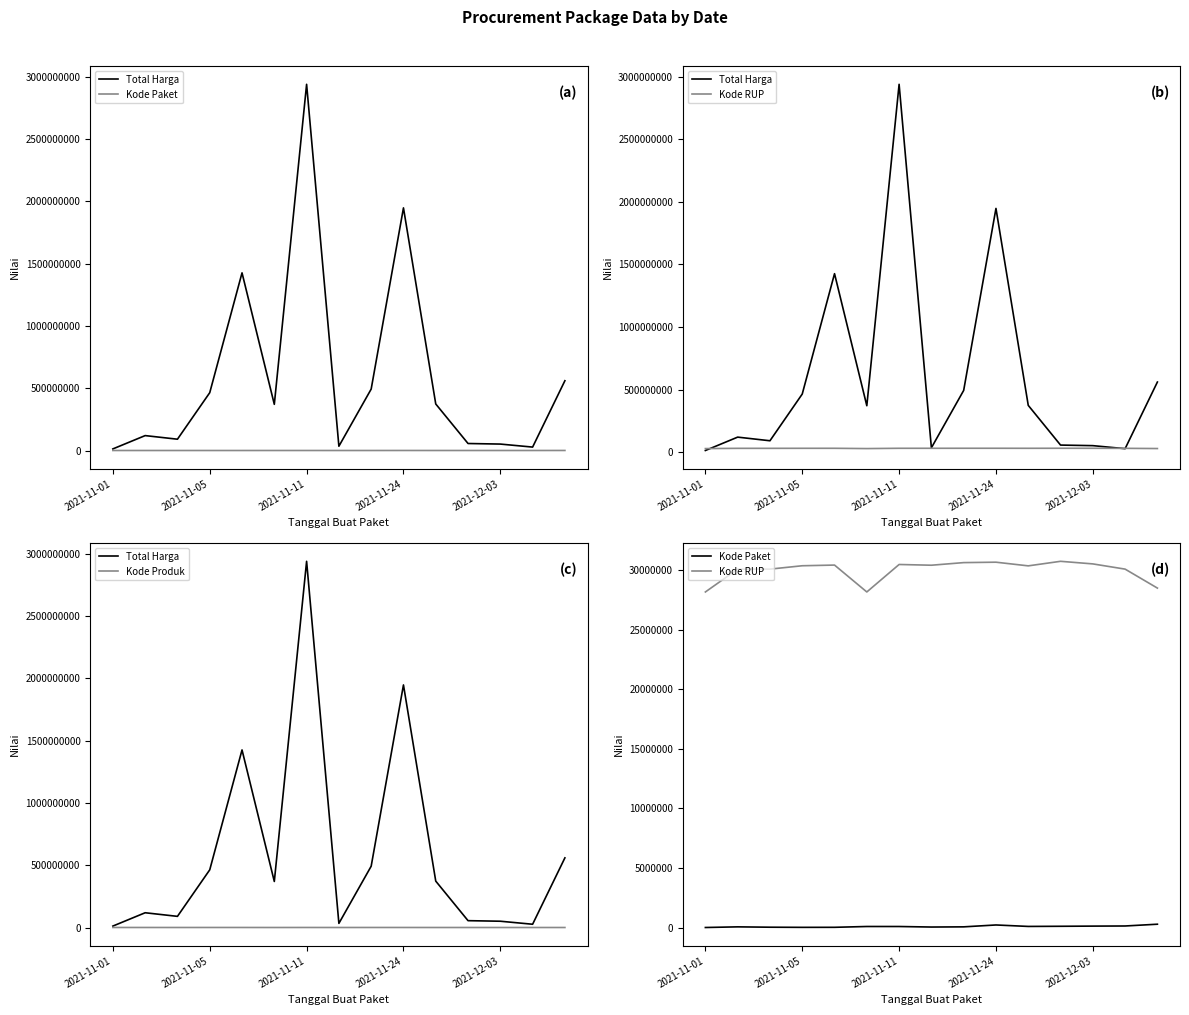

True or false: Kode RUP has more than 1 interior local peaks.

True